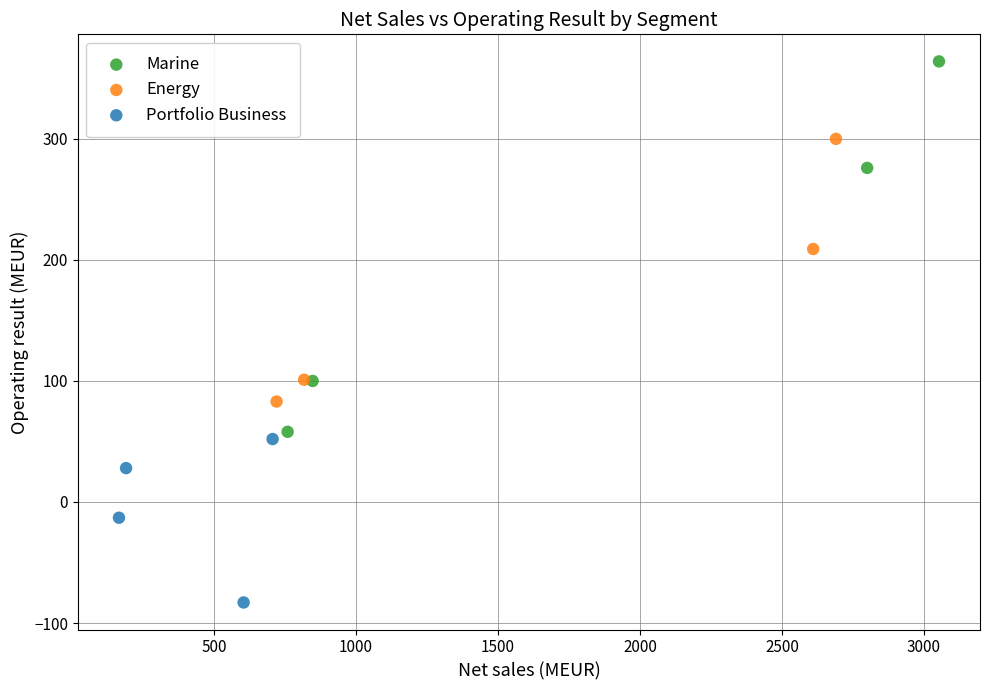

Which series has the widest spread of Y values?

Marine